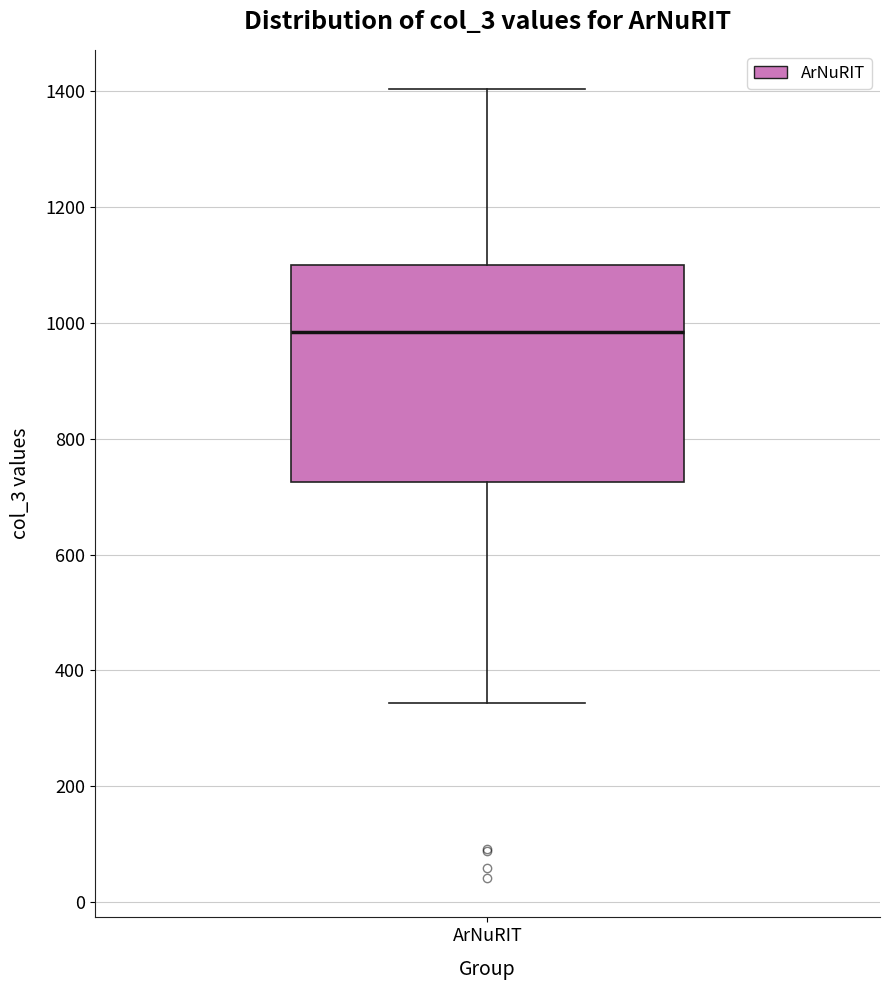

Where does the lower whisker of the box for ArNuRIT end on the y-axis? The values are not printed on the chart, so give them approximately, as read against the axis.

340